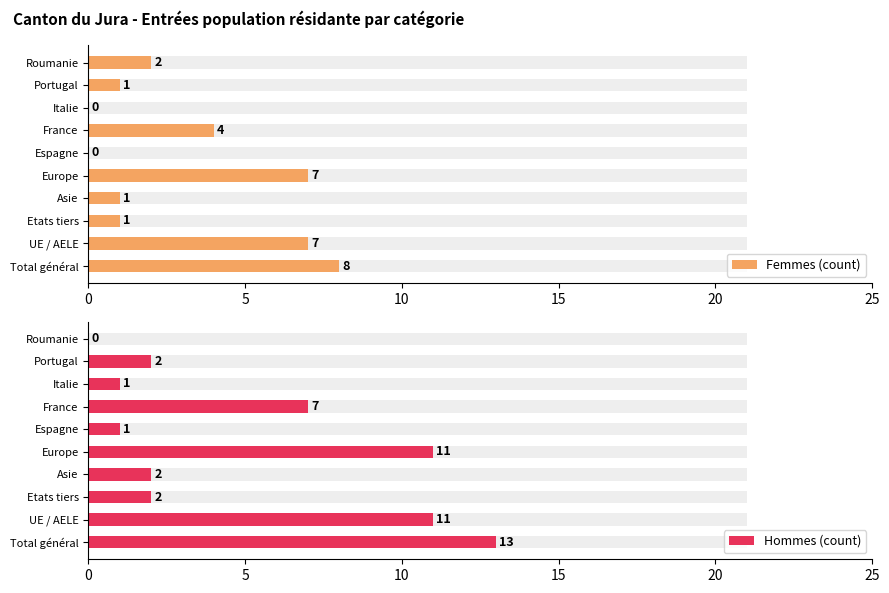

What is the maximum value for Hommes (count)?

13